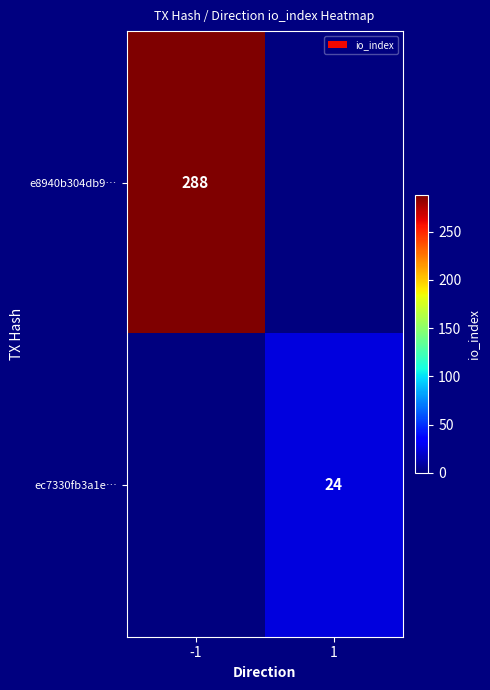

The value of ec7330fb3a1e… at 1 is 9. True or false?

False